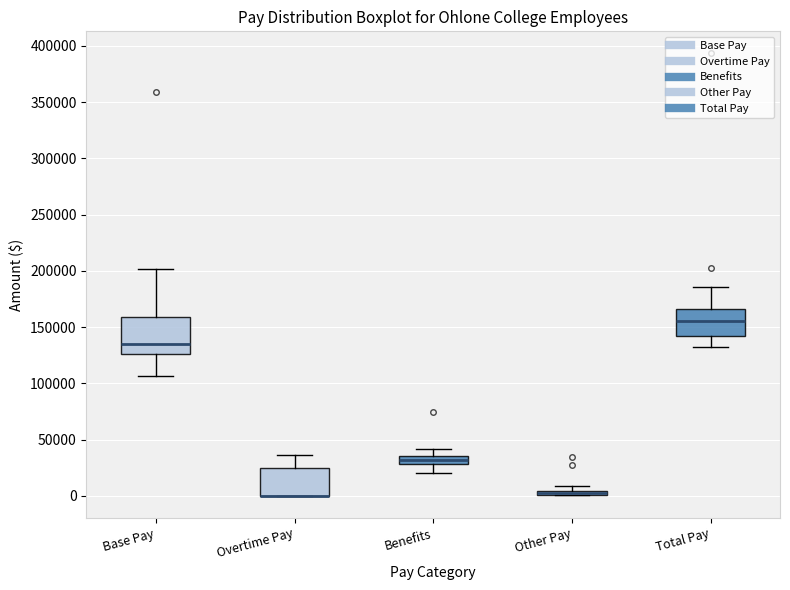

Where does the median line of the box for Base Pay sit on the y-axis? The values are not printed on the chart, so give them approximately, as read against the axis.

135000